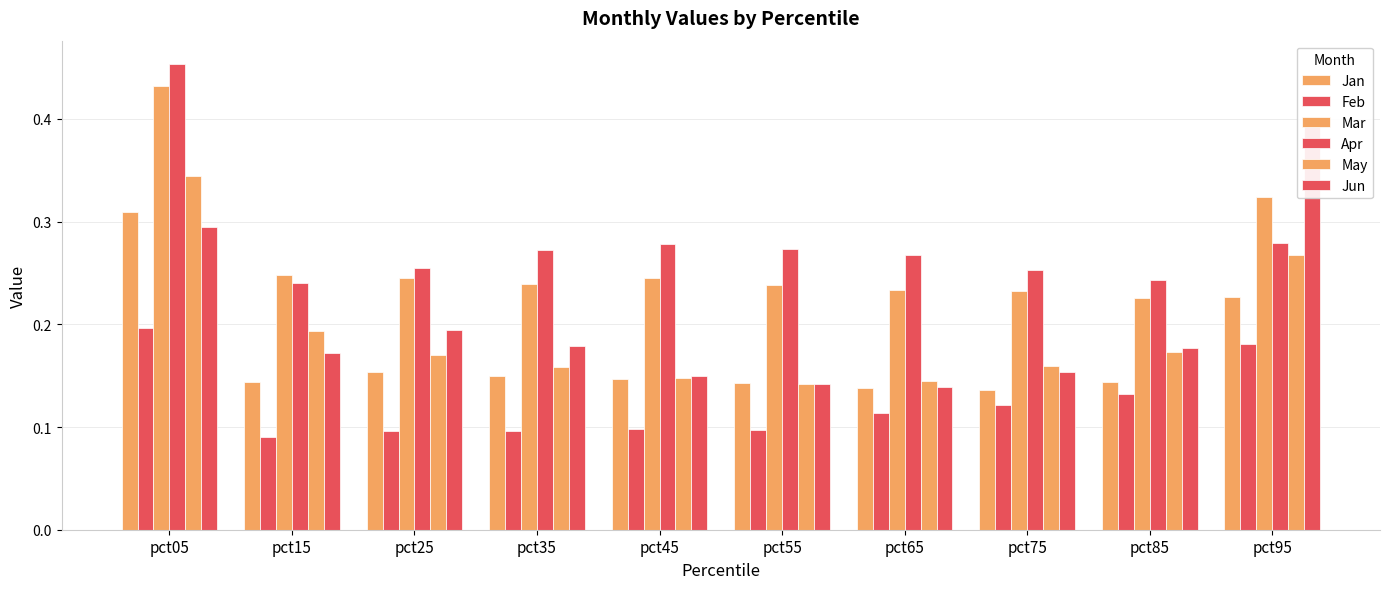

How many bars are there in total?

60